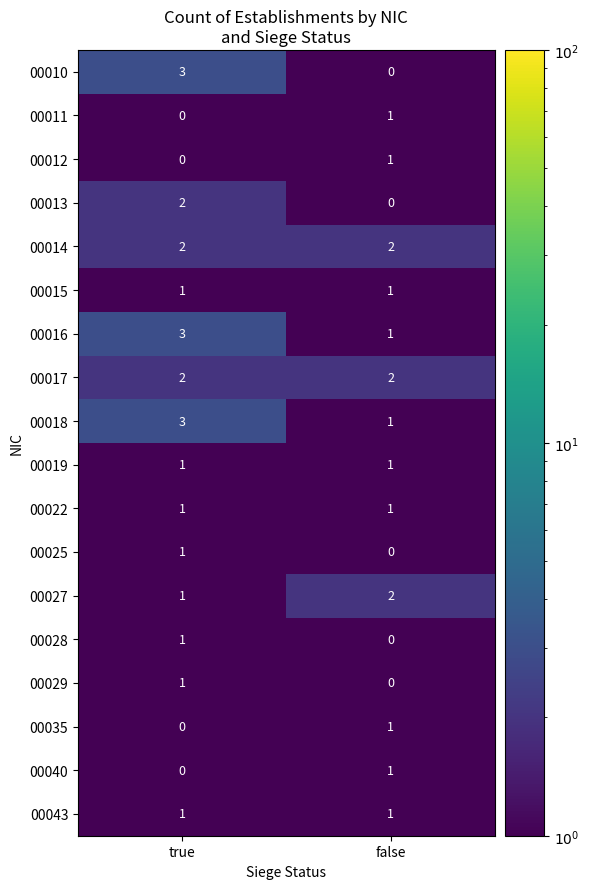

The 00010 series shows 5 at true. True or false?

False